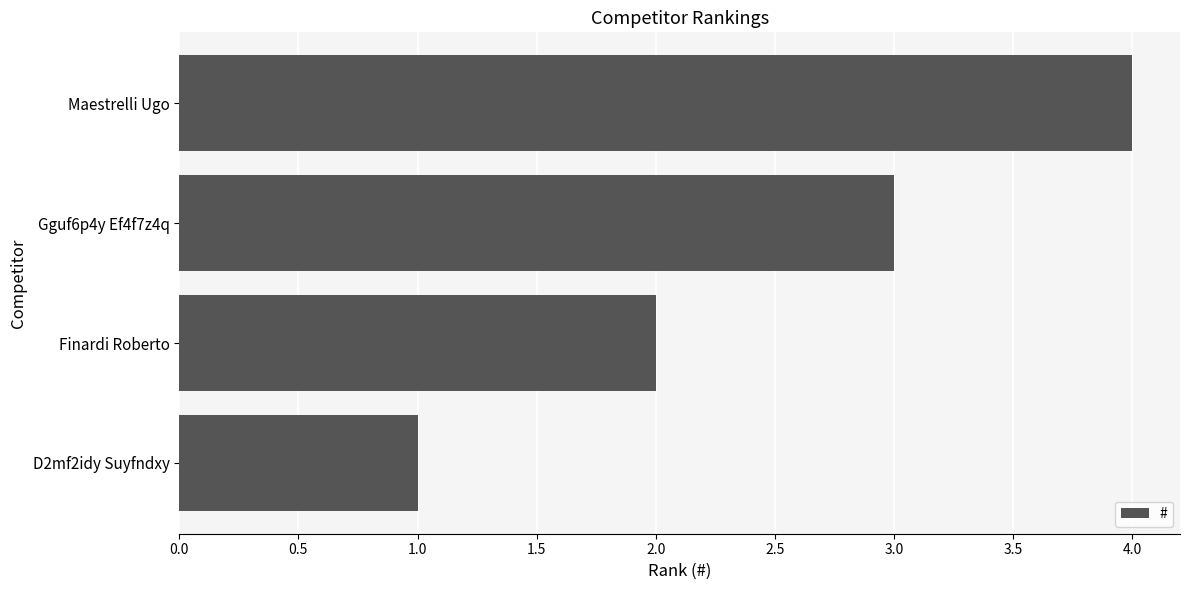

Is it true that the value at D2mf2idy Suyfndxy is 1?

True